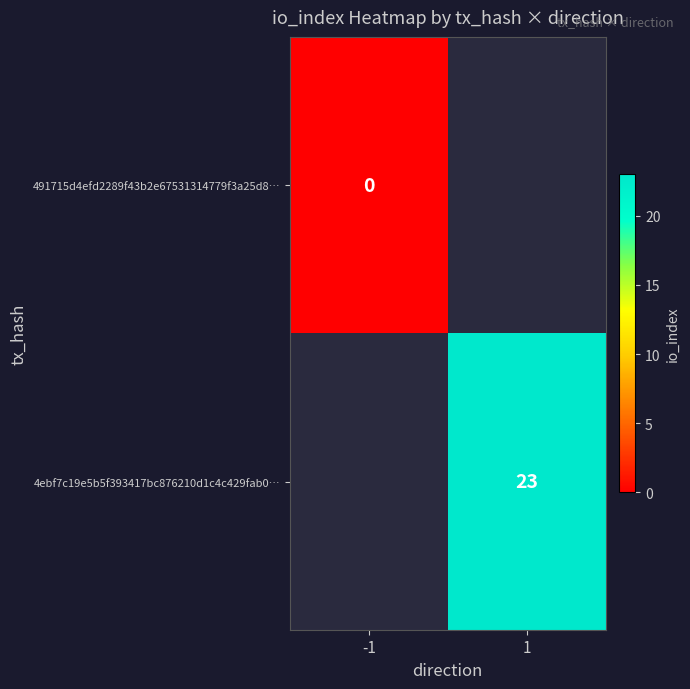

Which has a higher value, -1 or 1?

1